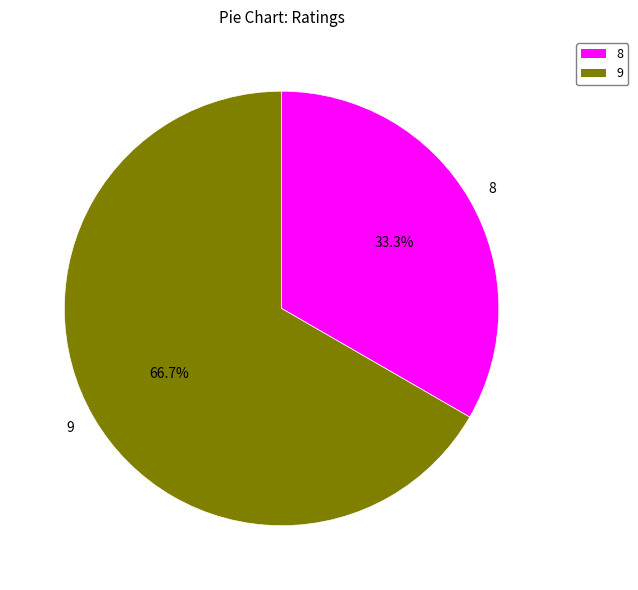

Approximately how many times larger is the value at 8 compared to 9?

0.5